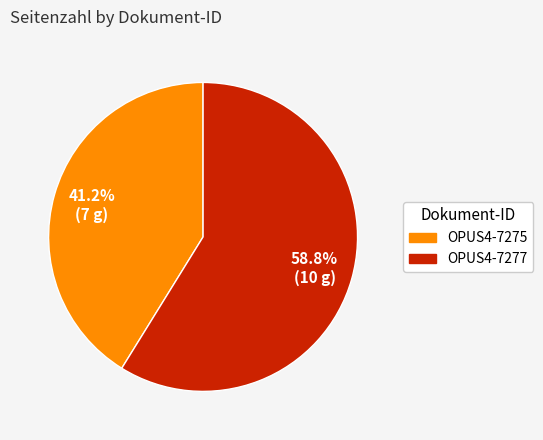

Is there any slice that represents more than half of the pie?

Yes